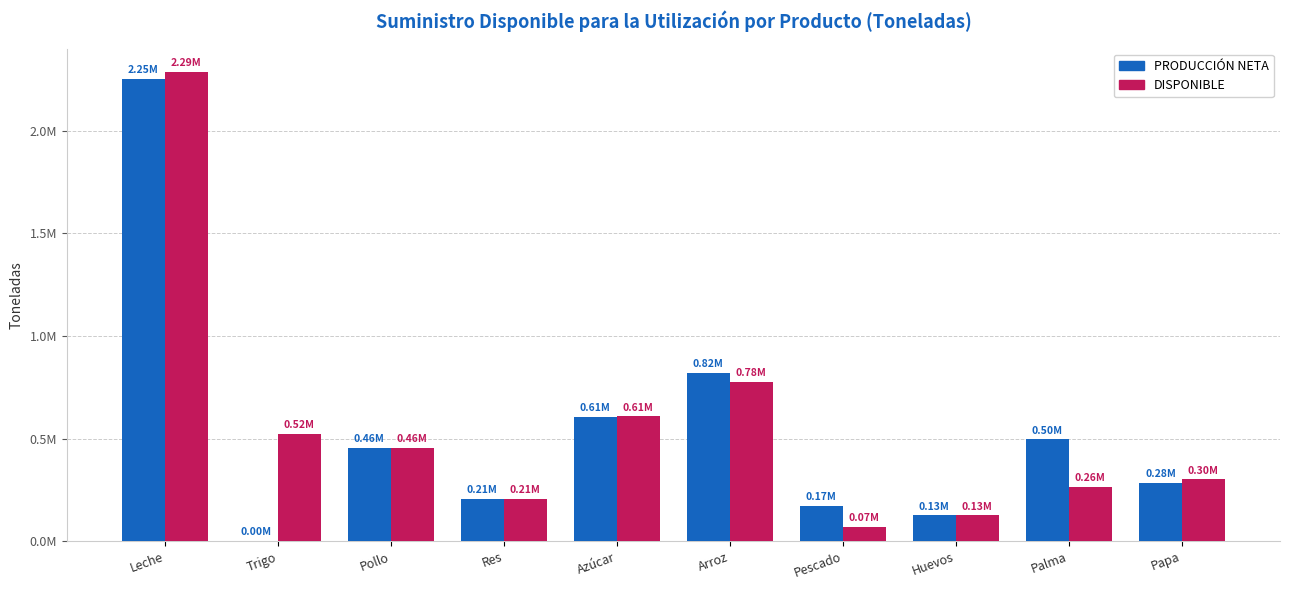

The value of DISPONIBLE at Leche is 1525367.3. True or false?

False